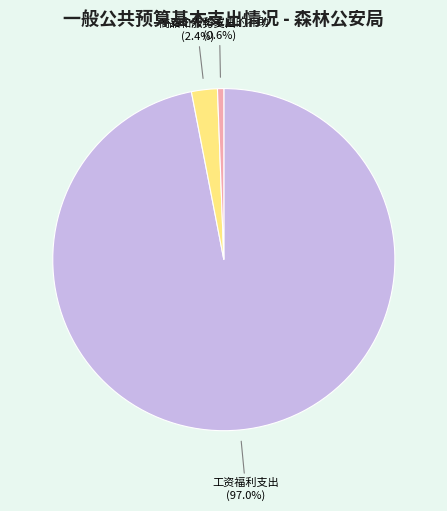

How many slices are in this pie chart?

3